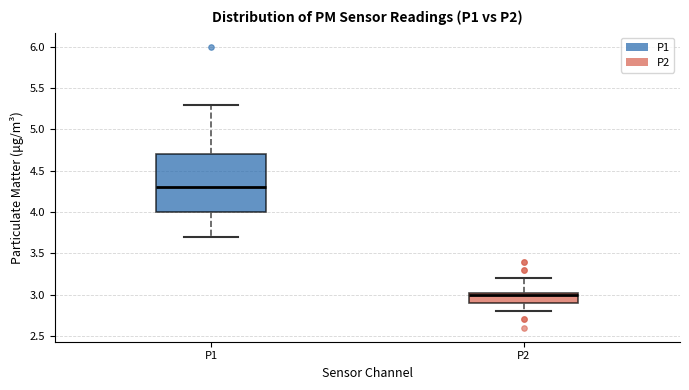

Which box's median line is the lowest?

P2